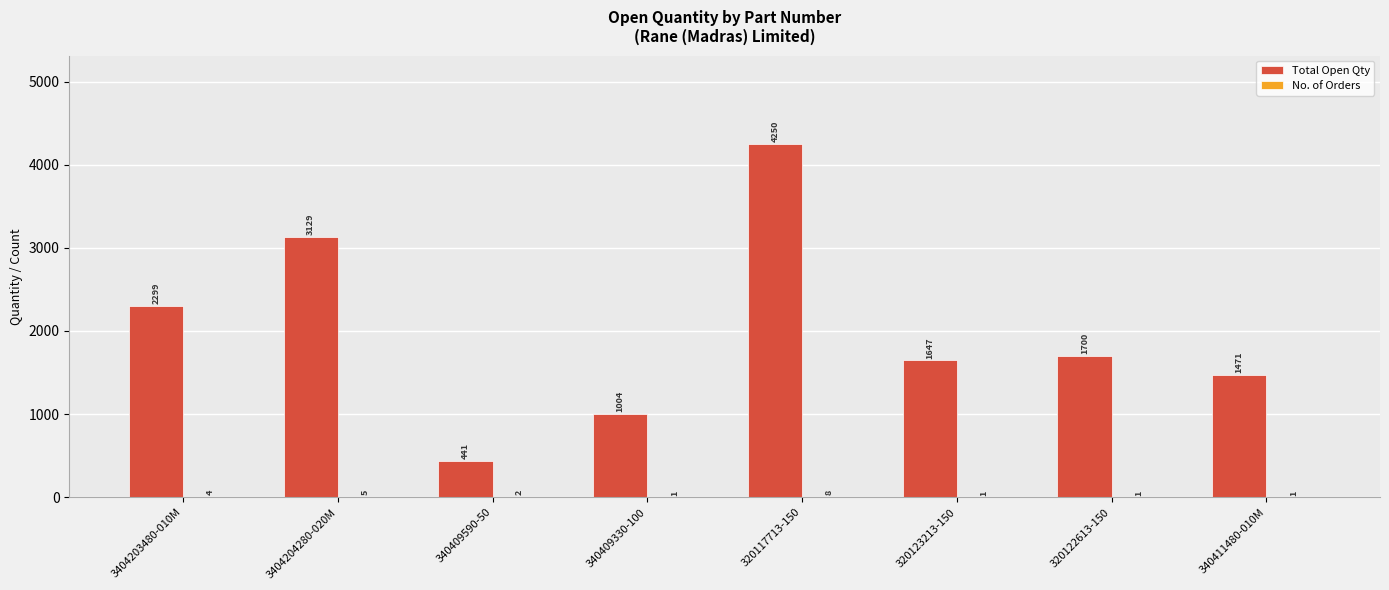

Which series has the widest spread of values?

Total Open Qty